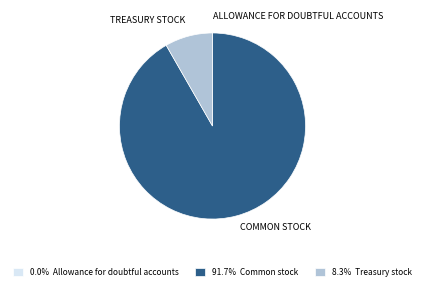

Does any single category account for the majority?

Yes